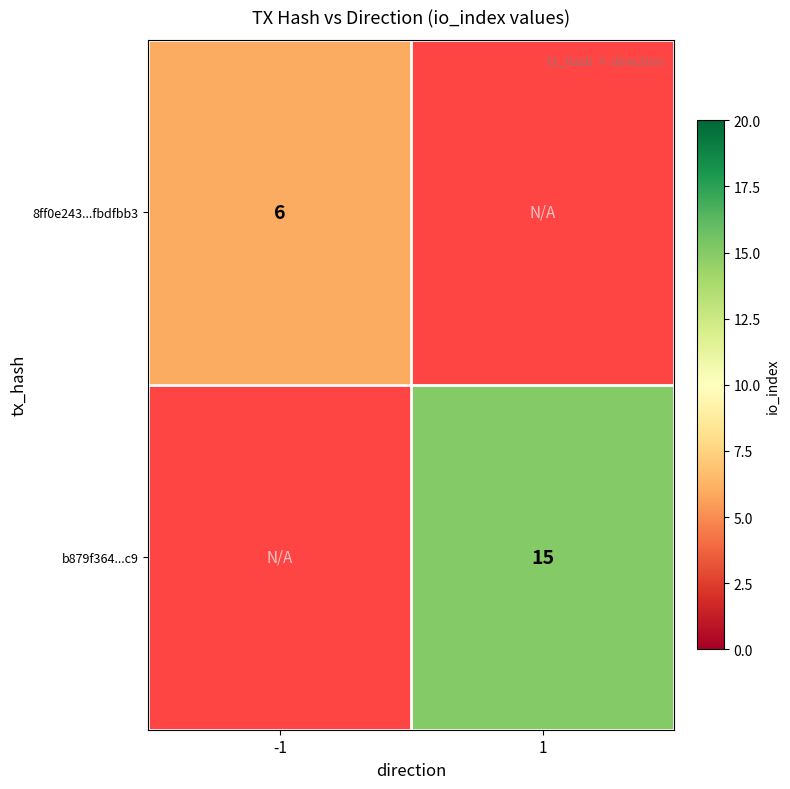

True or false: b879f364...c9 has a value of 15 at 1.

True